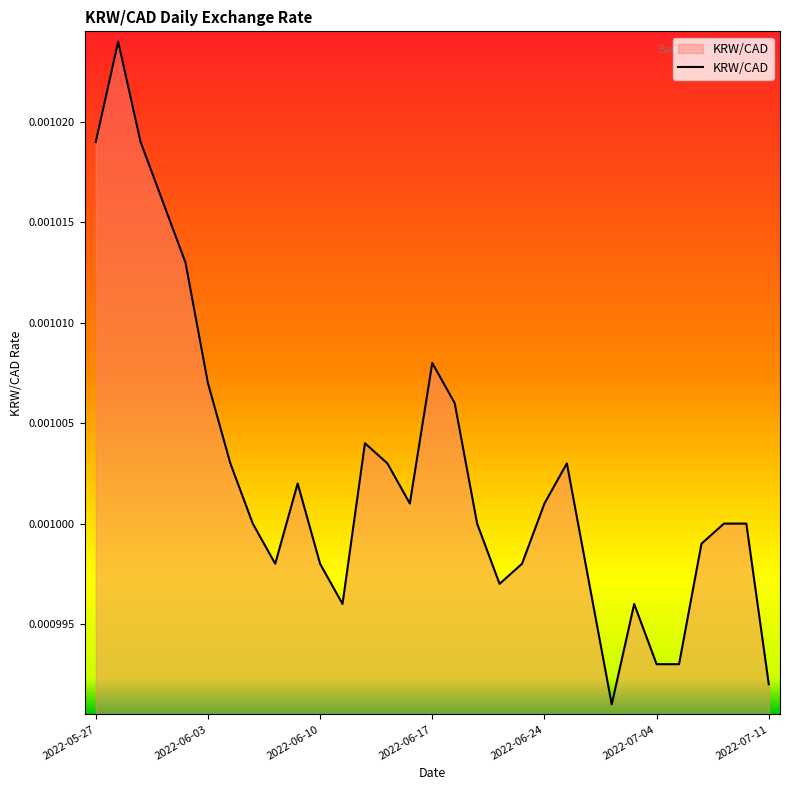

True or false: there are more than 1 points higher than both neighbors.

True